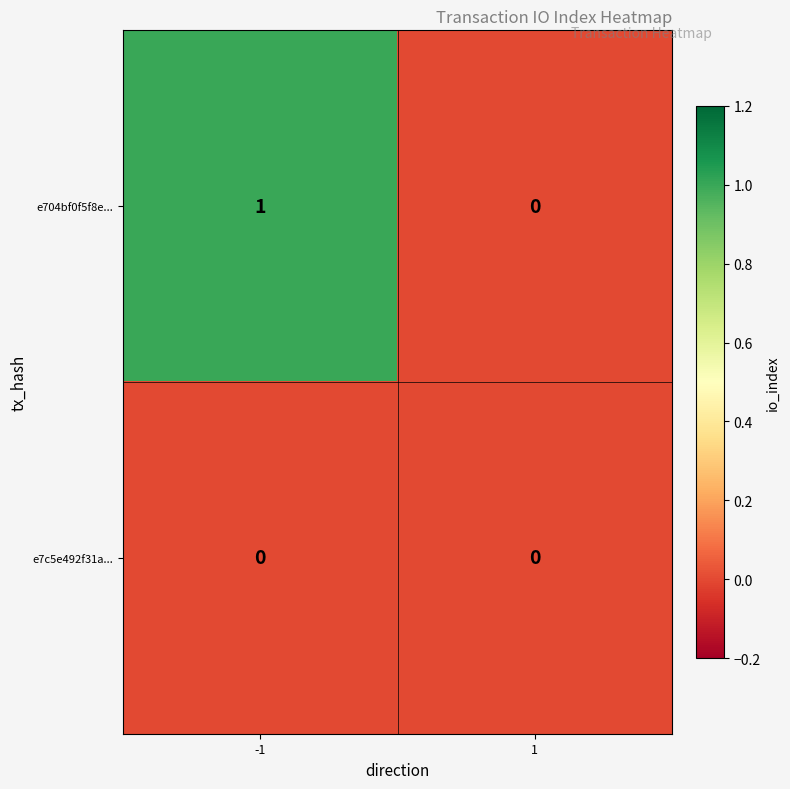

Which series has the largest range (max minus min)?

e704bf0f5f8e...